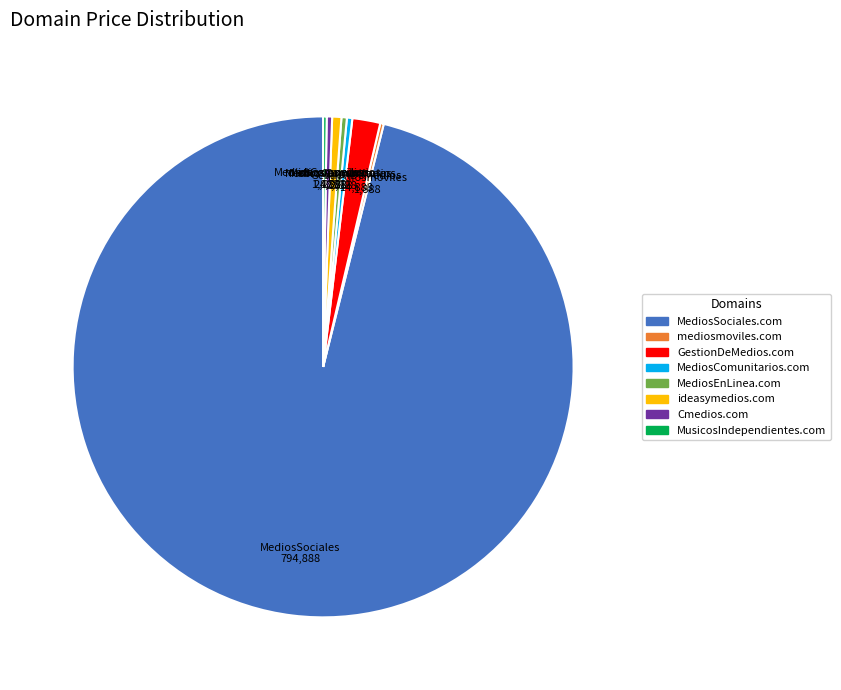

Which slice is the largest?

MediosSociales.com